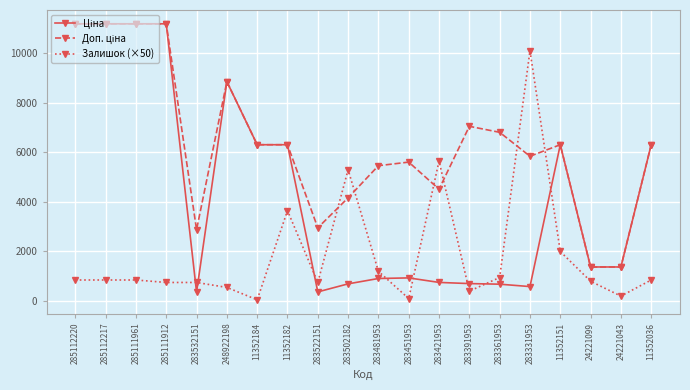

At how many categories does at least one series exceed 8368?

6